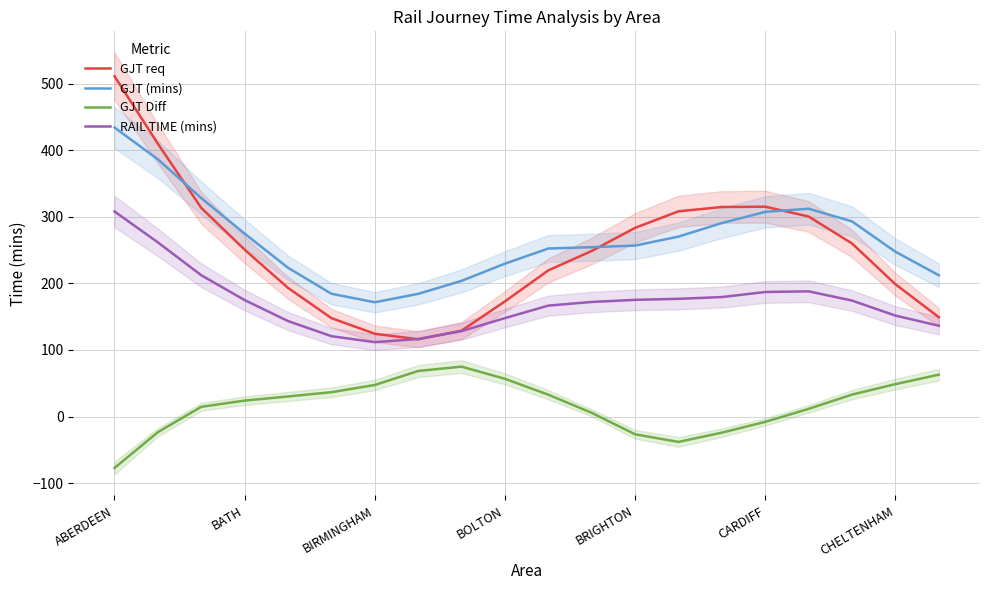

True or false: GJT (mins) and GJT Diff cross at least once.

False